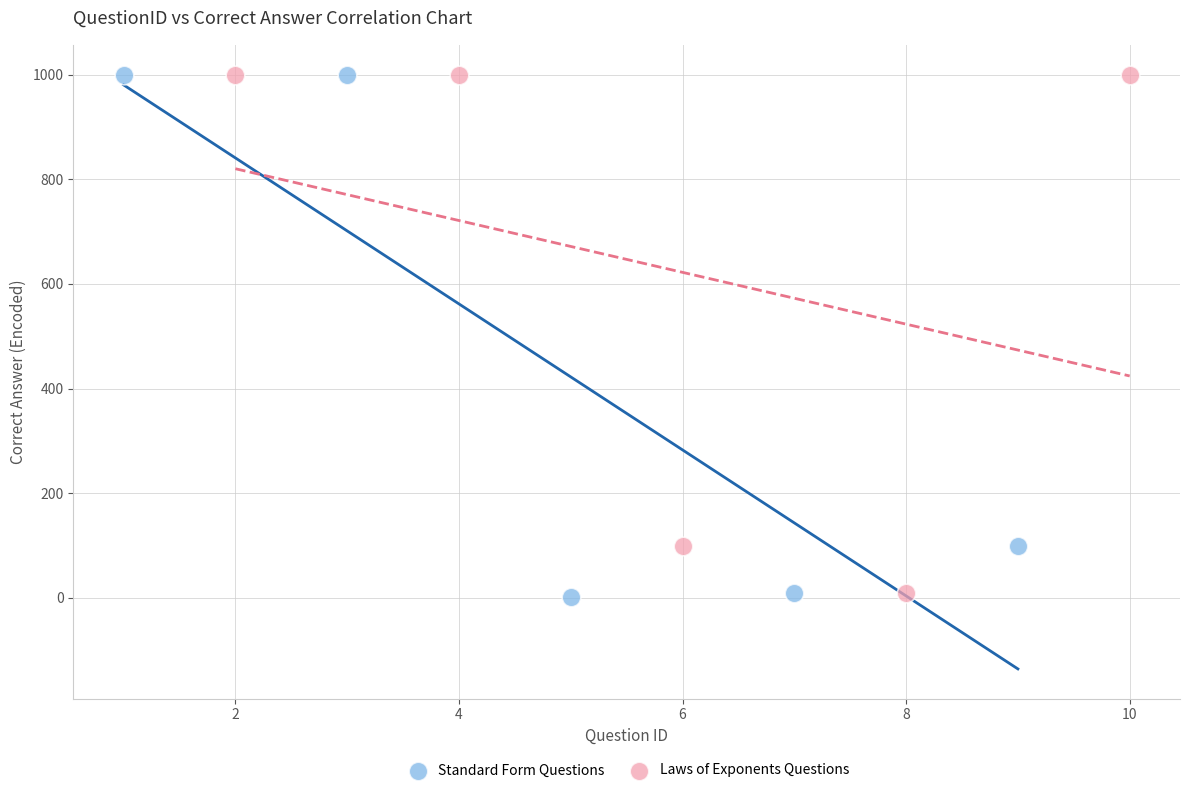

What are all the series names shown in the legend?

Standard Form Questions, Laws of Exponents Questions